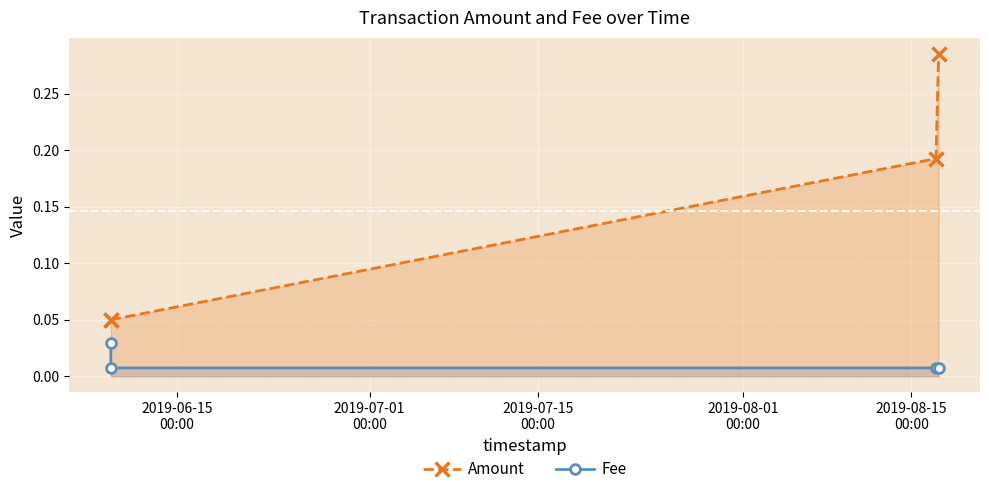

True or false: Amount and Fee intersect in this chart.

False